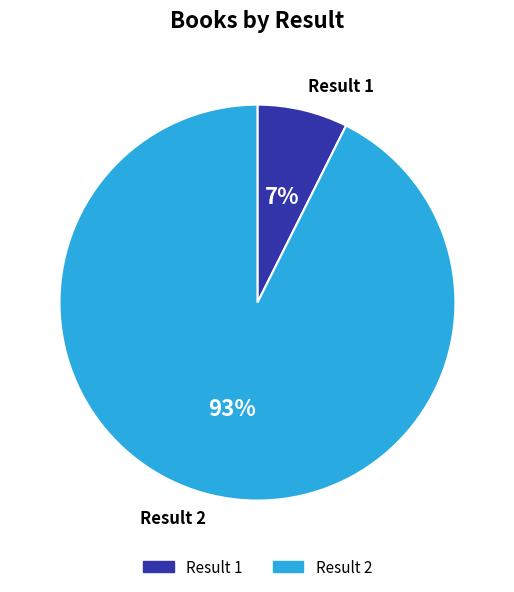

Which slice represents more than half of the pie?

Result 2